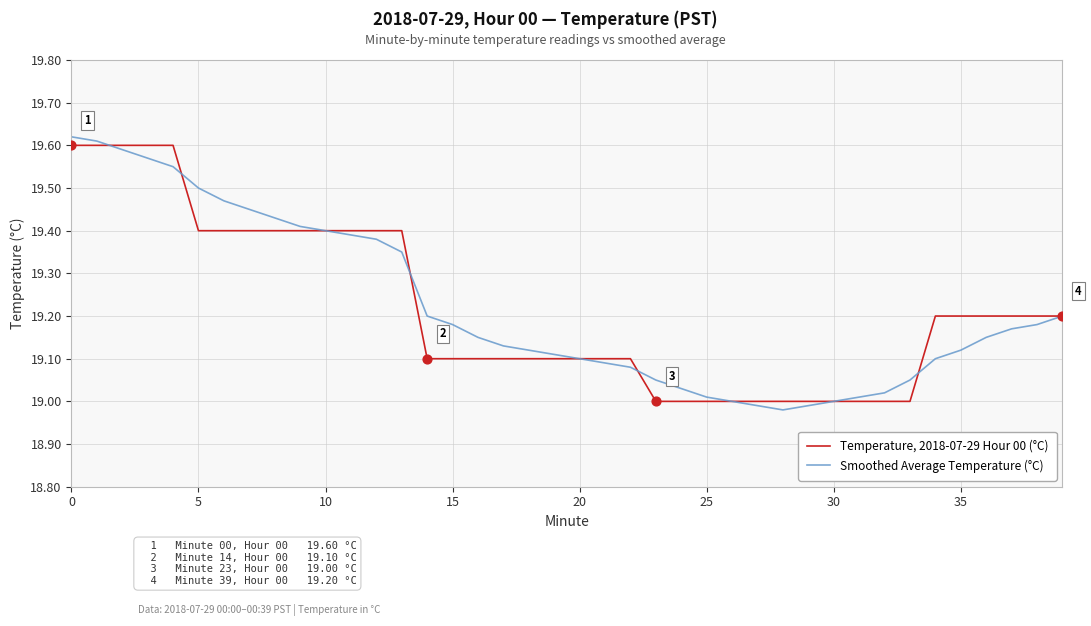

Rank the series by their average value, from highest to lowest.

Smoothed Average Temperature (°C), Temperature, 2018-07-29 Hour 00 (°C)